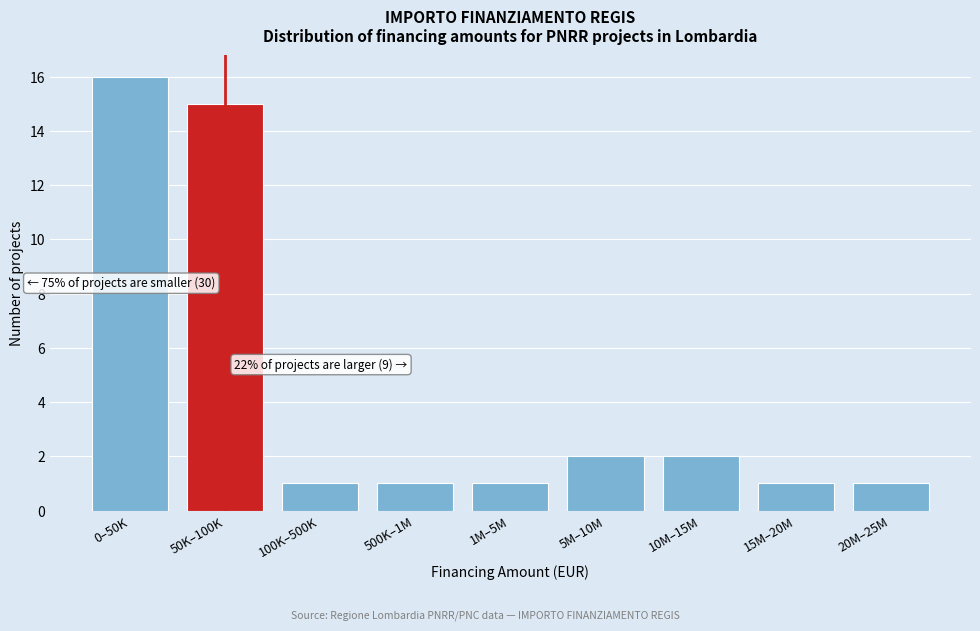

Reading left to right, transcribe all the data shown in this chart.

0–50K=16	50K–100K=15	100K–500K=1	500K–1M=1	1M–5M=1	5M–10M=2	10M–15M=2	15M–20M=1	20M–25M=1